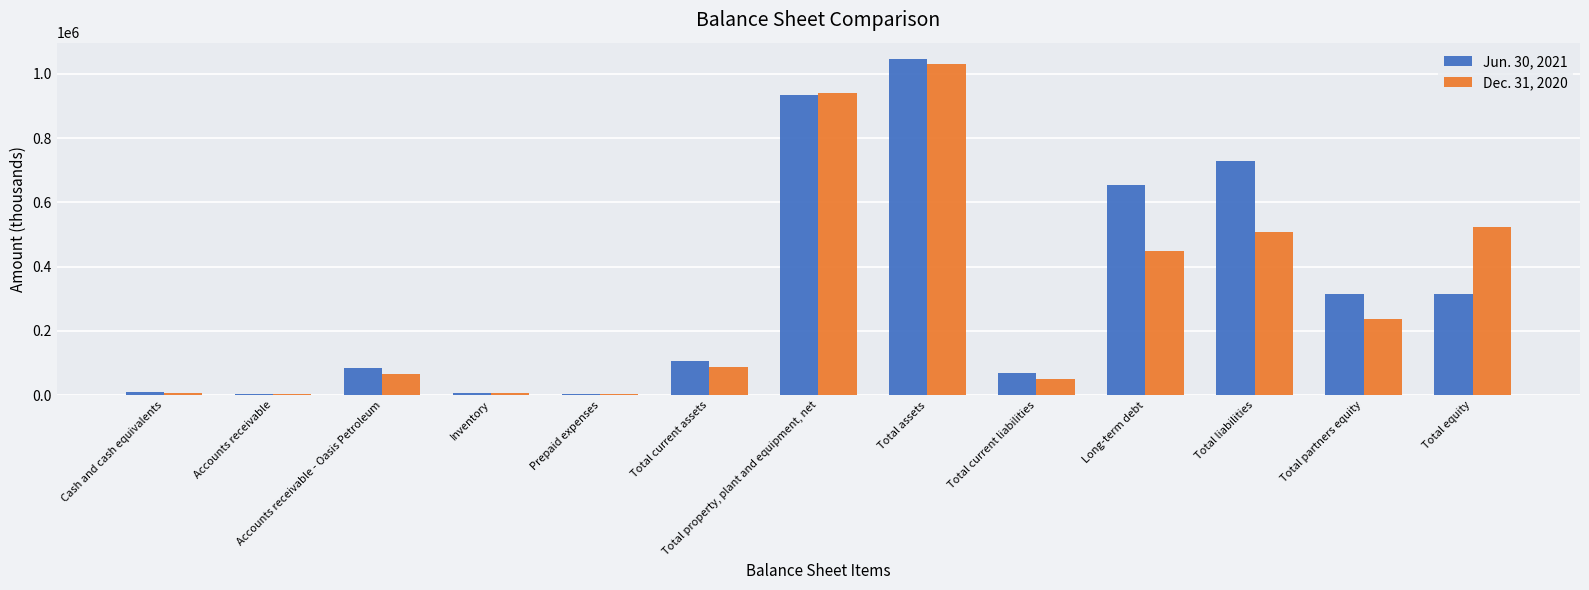

Which series changed the most between Prepaid expenses and Long-term debt?

Jun. 30, 2021